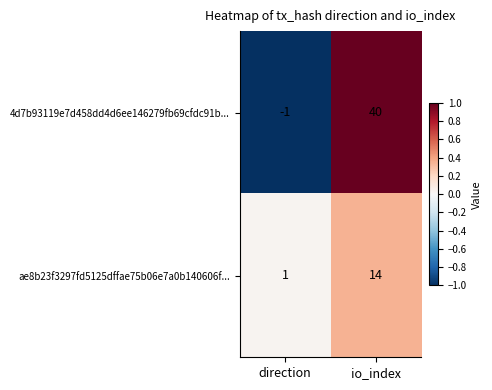

Where is 4d7b93119e7d458dd4d6ee146279fb69cfdc91b... nearest to the value 19?

direction